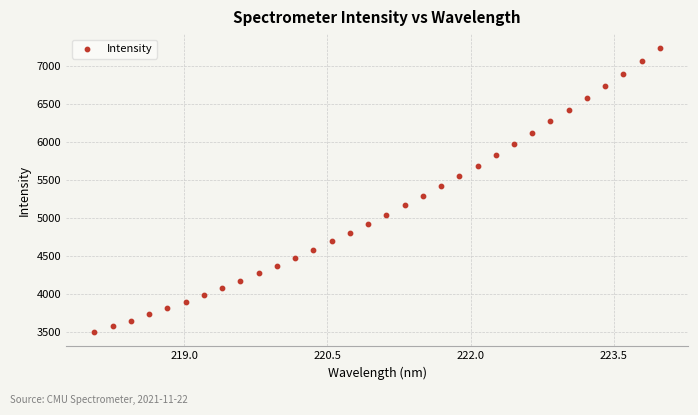

What is the range of Y values (max minus min)?

3741.8